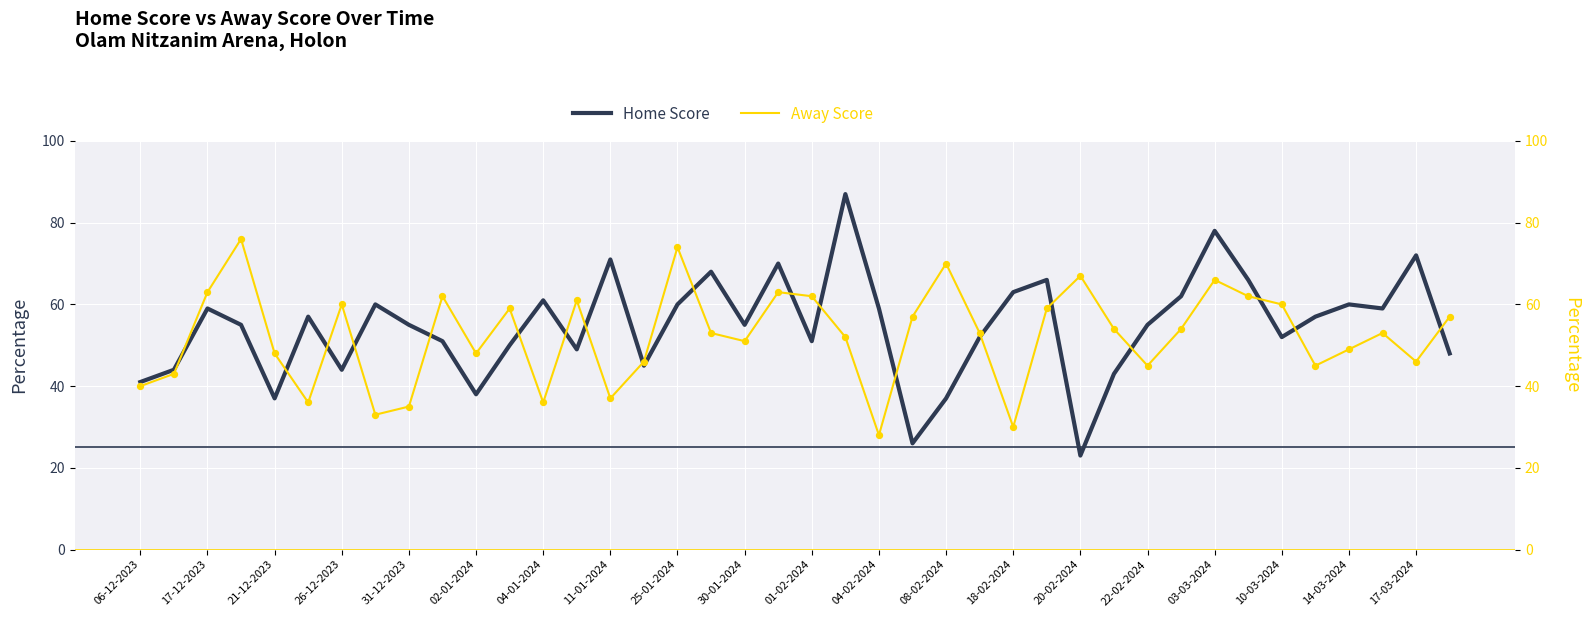

Which series has the largest Y range (max minus min)?

Home Score